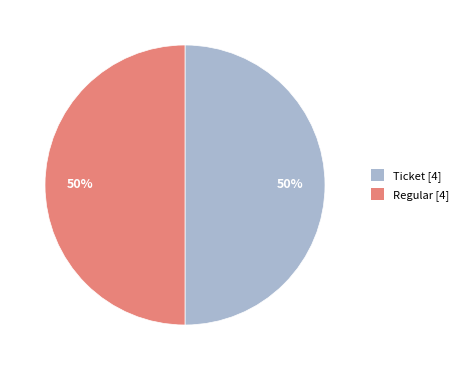

What percentage is the Ticket [4] slice, to the nearest percent?

50%